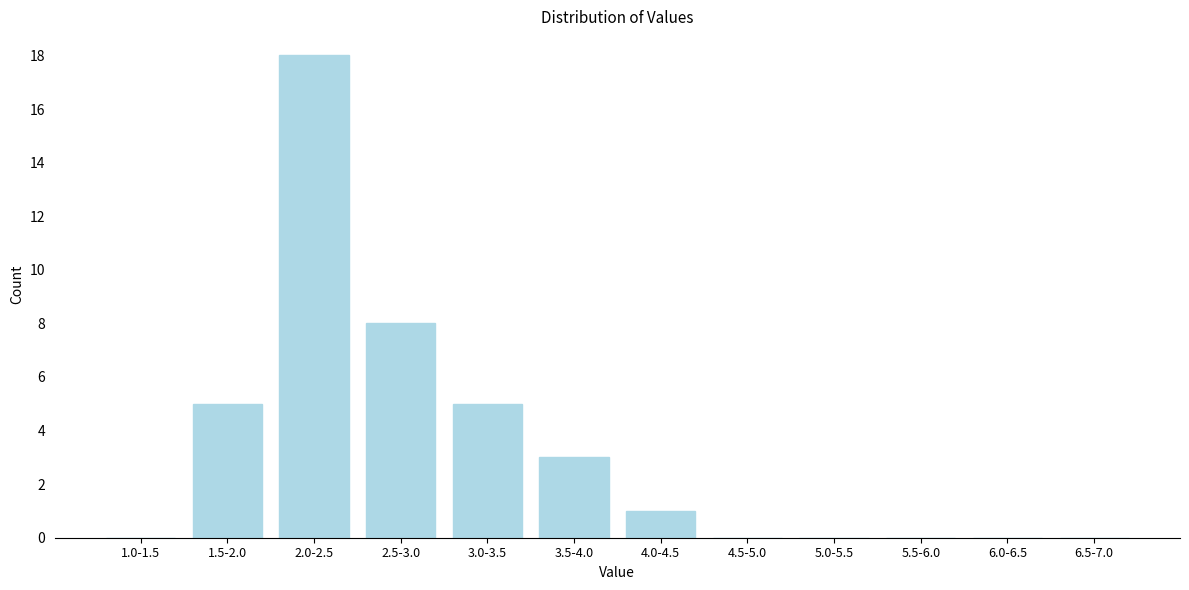

Reading left to right, extract all data points from this chart.

1.0-1.5=0	1.5-2.0=5	2.0-2.5=18	2.5-3.0=8	3.0-3.5=5	3.5-4.0=3	4.0-4.5=1	4.5-5.0=0	5.0-5.5=0	5.5-6.0=0	6.0-6.5=0	6.5-7.0=0